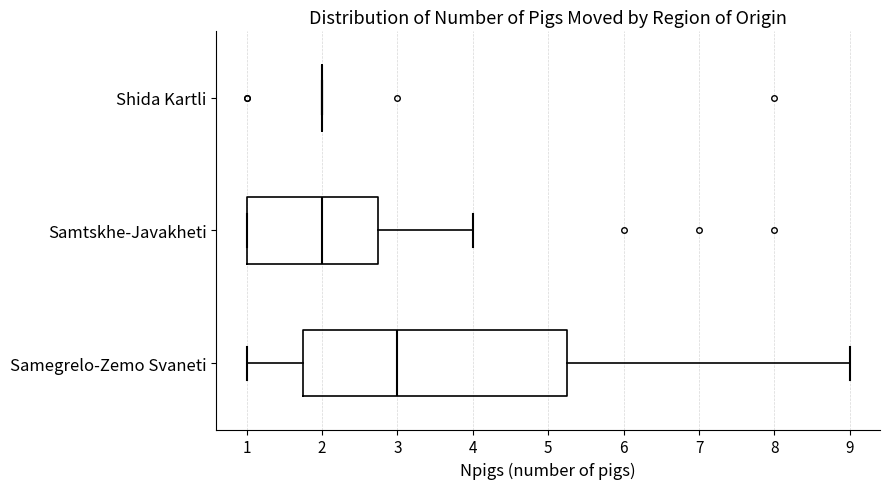

Comparing the boxes themselves (not the whiskers), which one is the widest?

Samegrelo-Zemo Svaneti